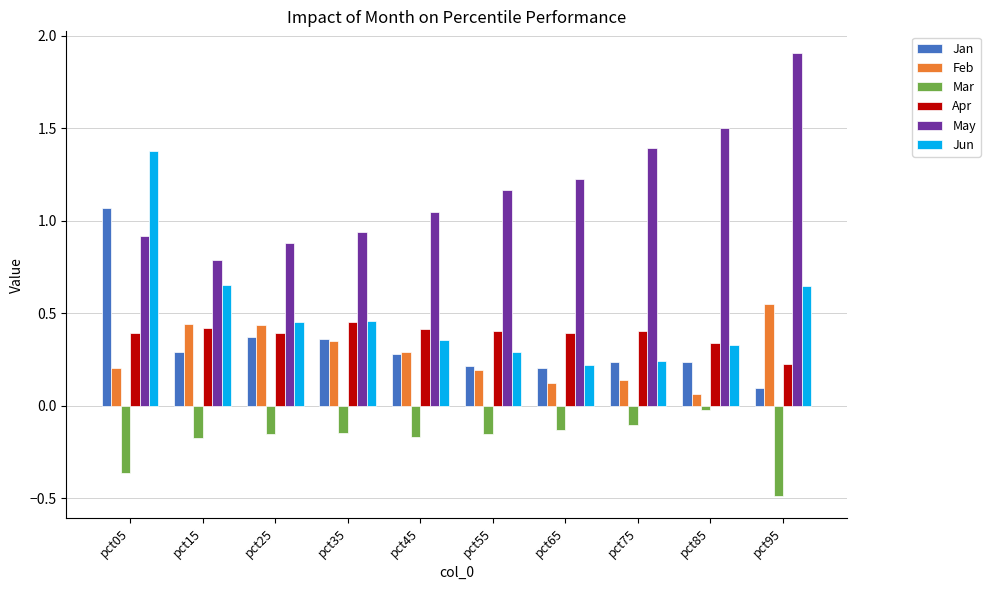

How many Apr values are between 0 and 1?

10